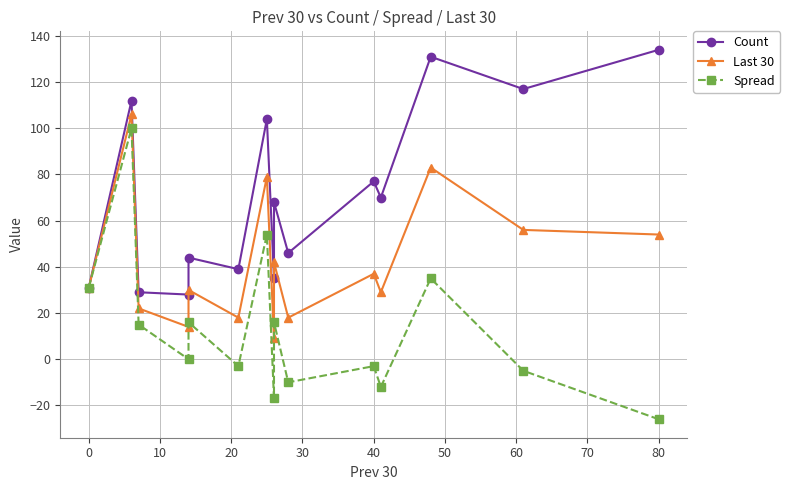

How many lines are shown in the chart?

3